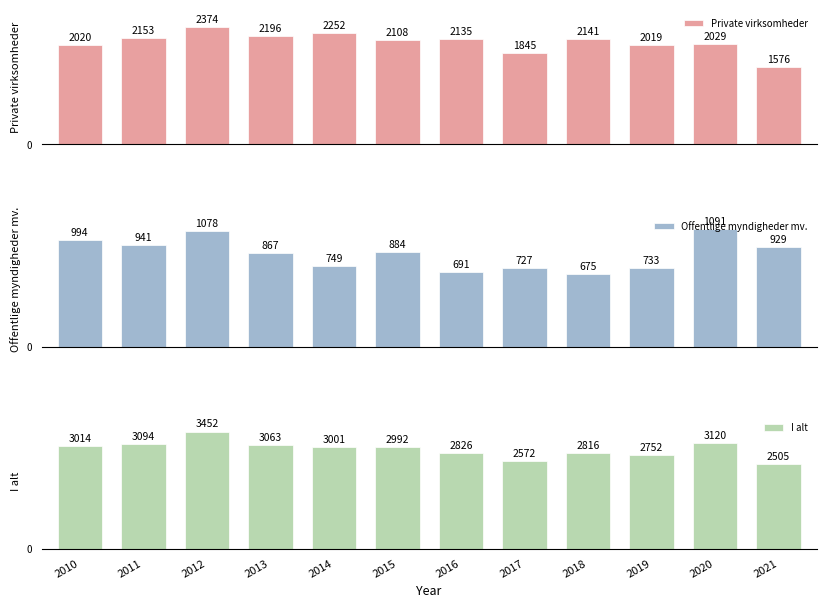

How many groups of bars are there?

12